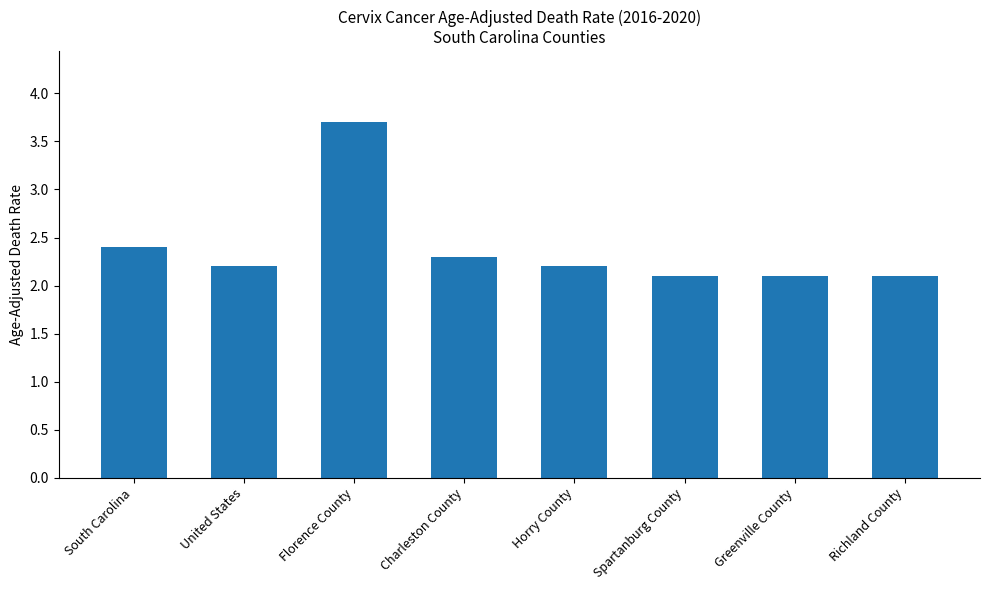

How many categories are shown in the chart?

8